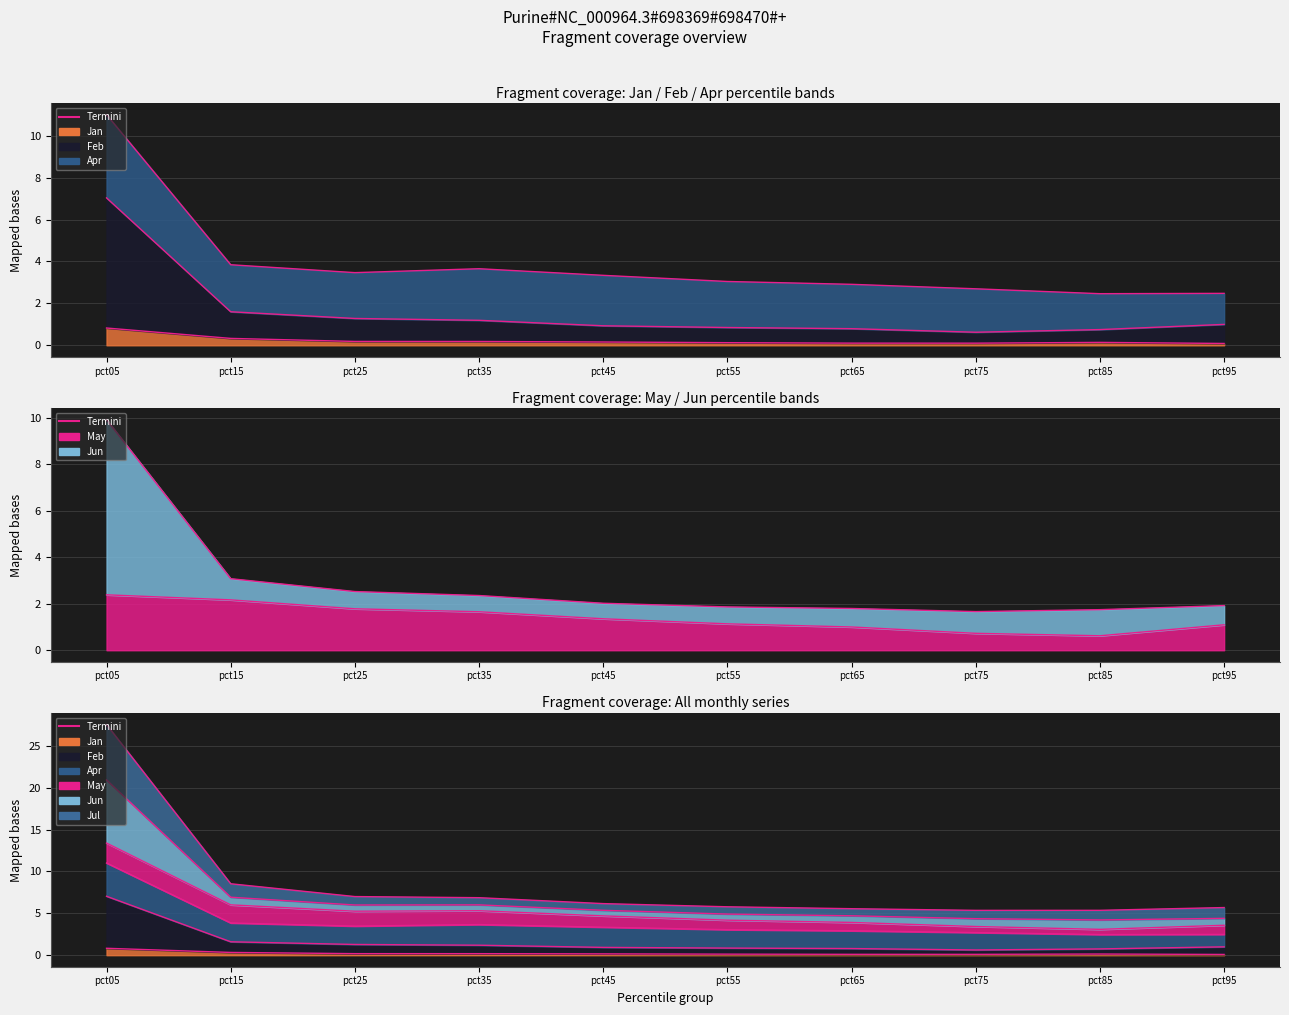

What is the difference between the maximum and minimum values in the Apr_termini series?

8.5